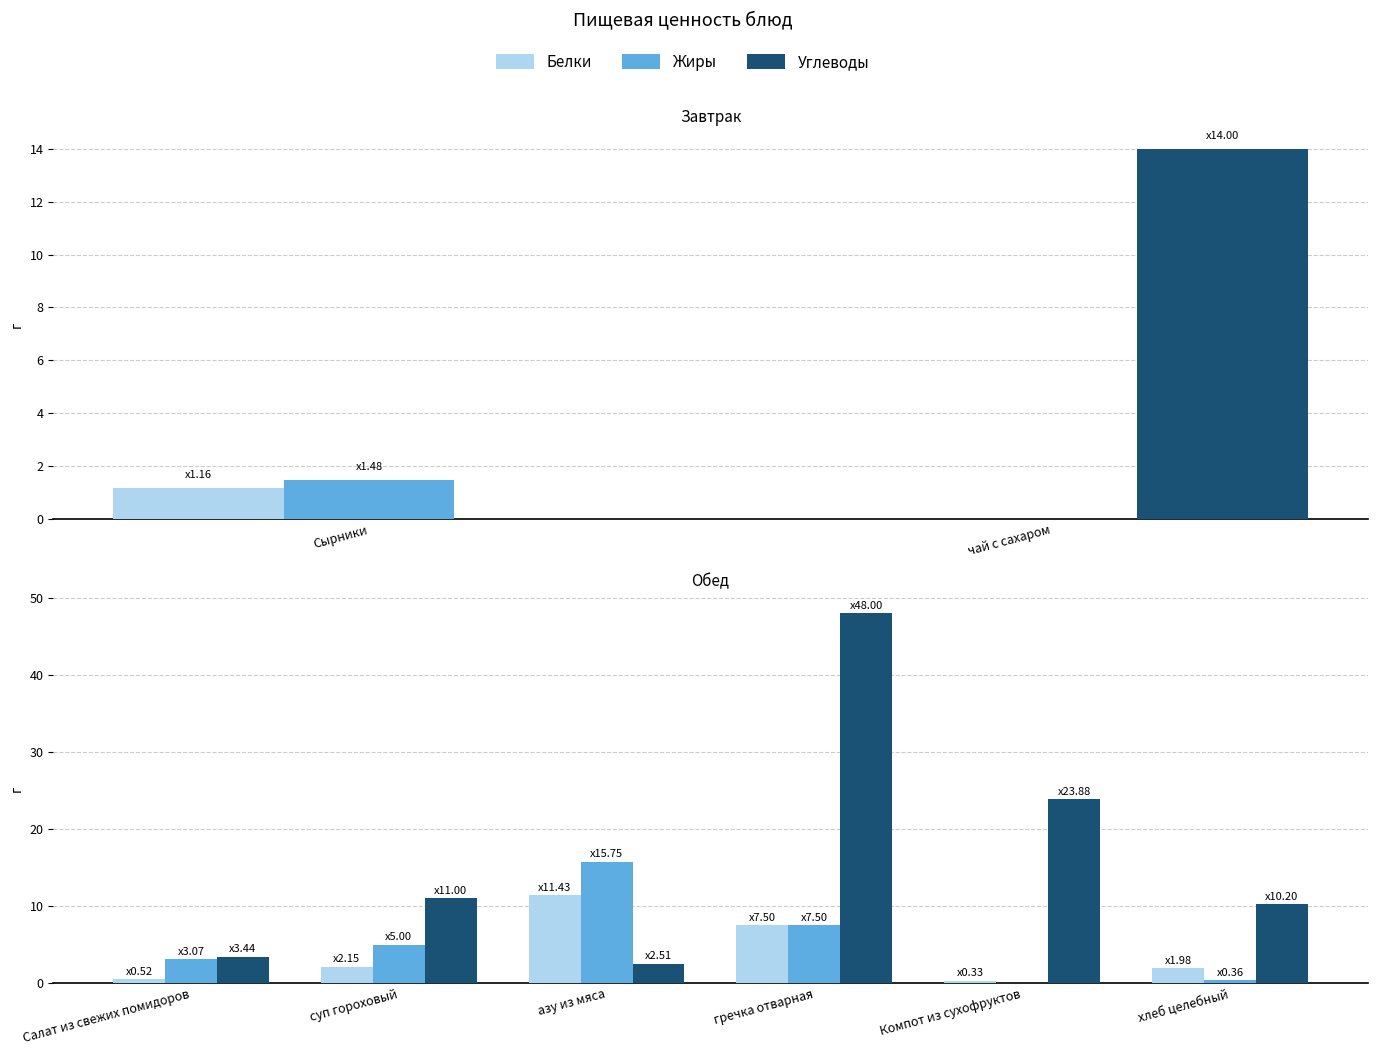

What are all the series names shown in the legend?

Белки, Жиры, Углеводы